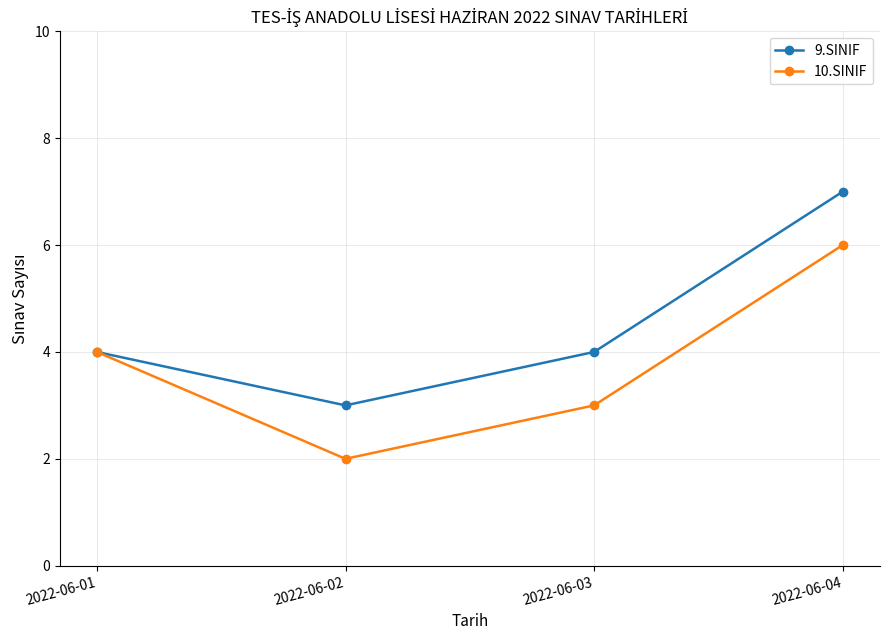

What is the sum of all 10.SINIF values?

15